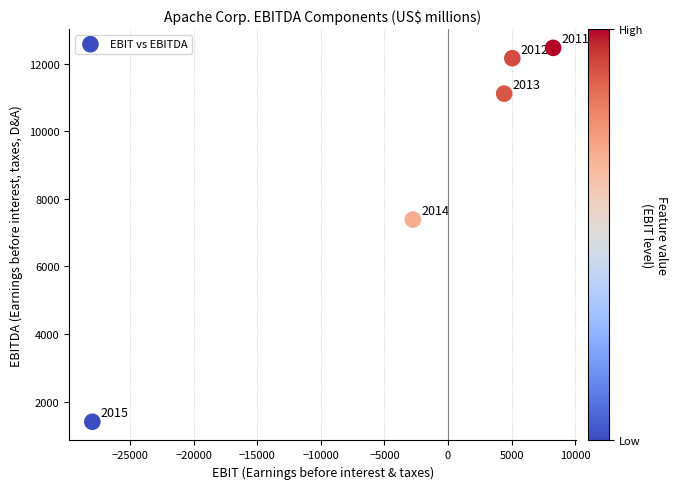

What Y value in the scatter plot is closest to 6936?

7388